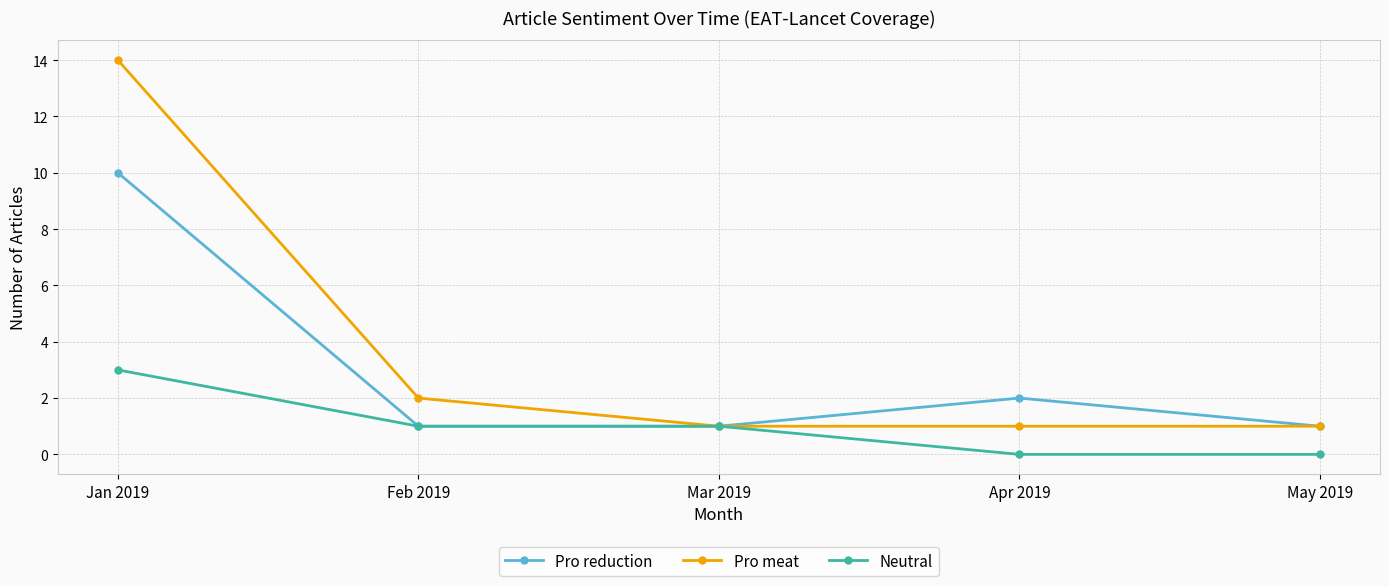

Where is Pro reduction nearest to the value 5?

Apr 2019